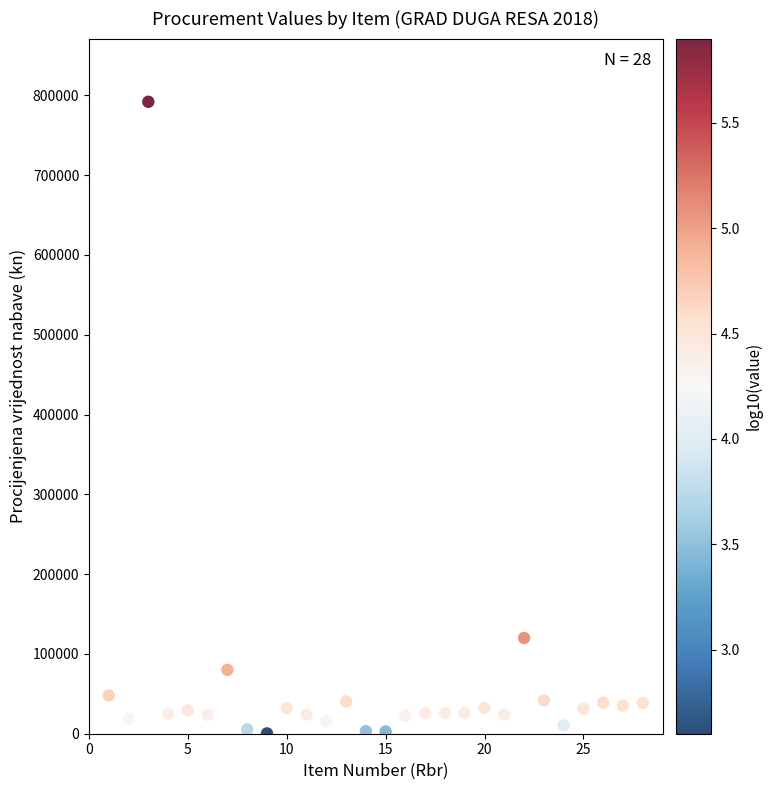

What Y value in the scatter plot is closest to 396200?

120000